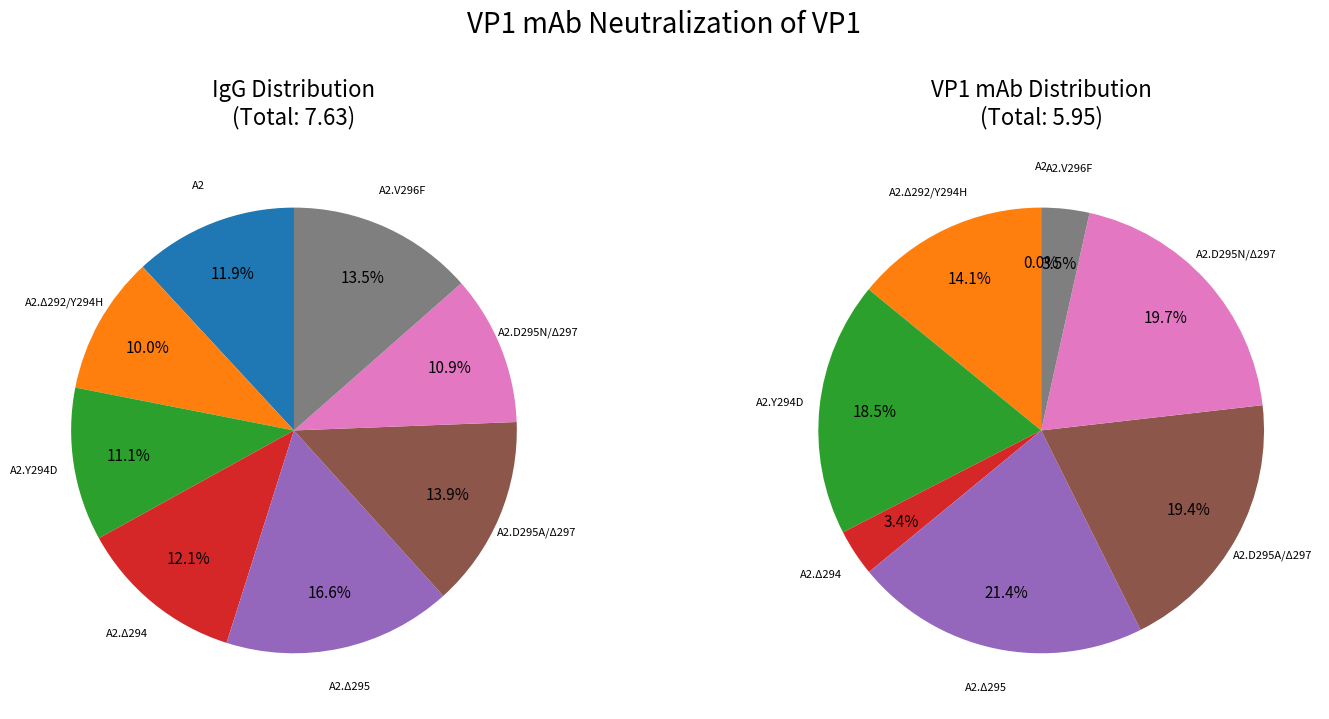

What portion of the pie excludes A2.Δ295?

83.4%